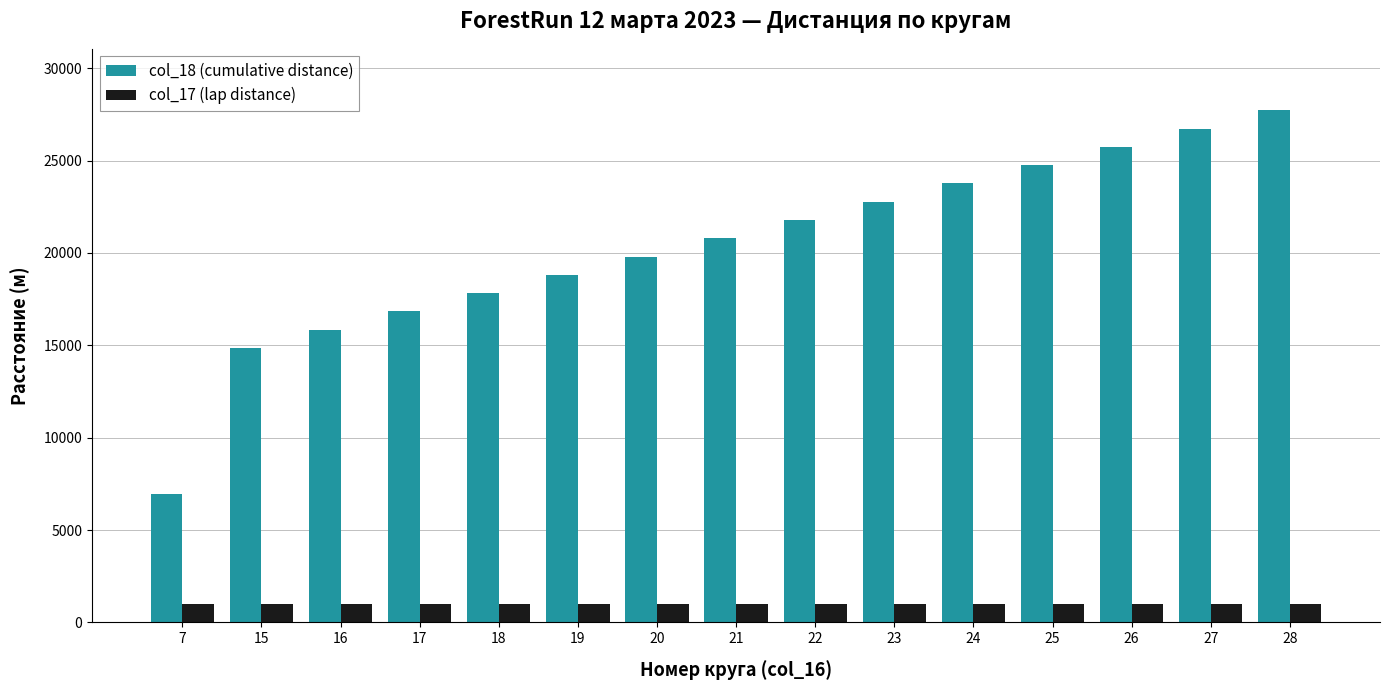

The col_18 (cumulative distance) series shows 33987 at 24. True or false?

False